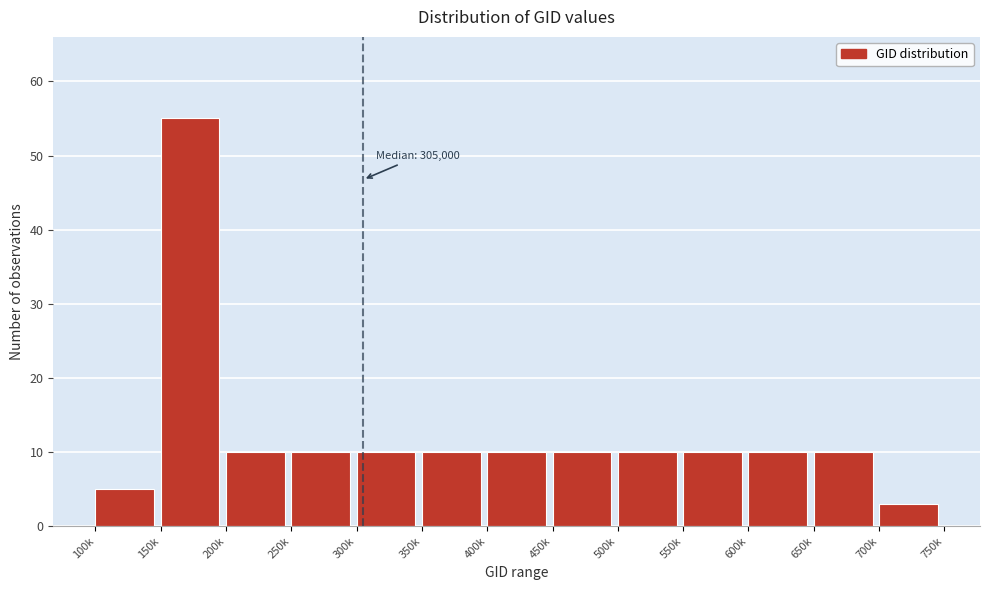

Reading right to left, what are all the values shown in this chart?

700k=3	650k=10	600k=10	550k=10	500k=10	450k=10	400k=10	350k=10	300k=10	250k=10	200k=10	150k=55	100k=5